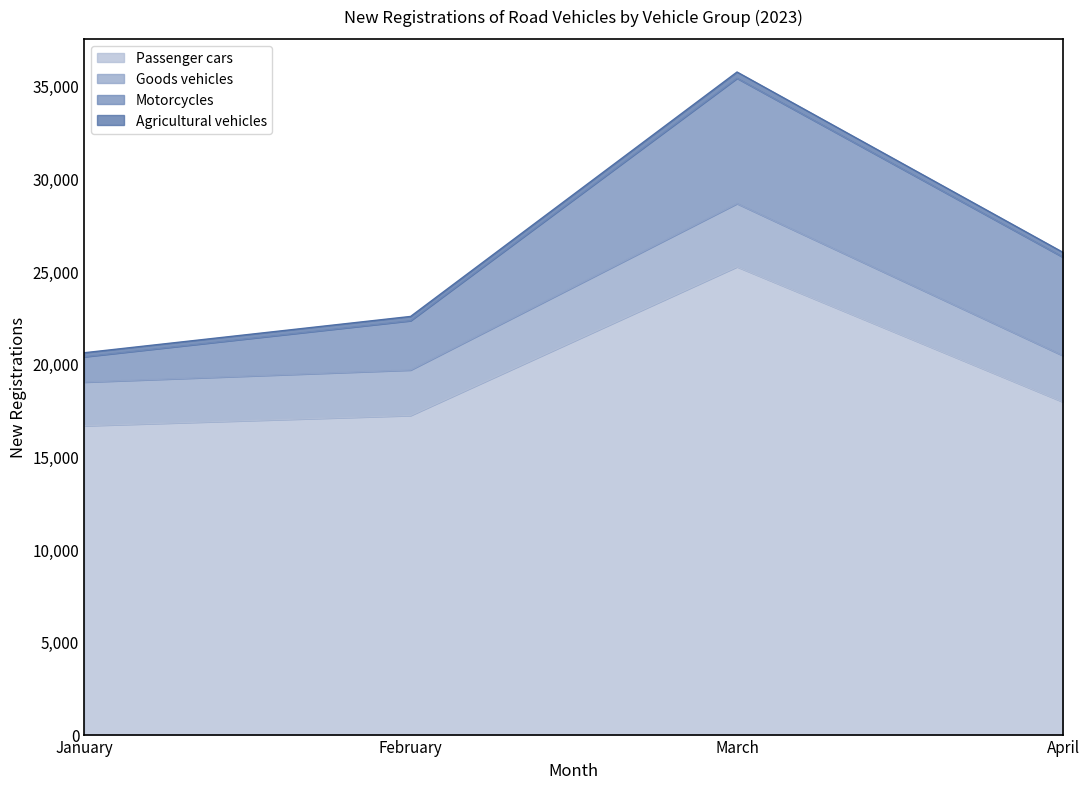

Between March and February, which is larger?

March